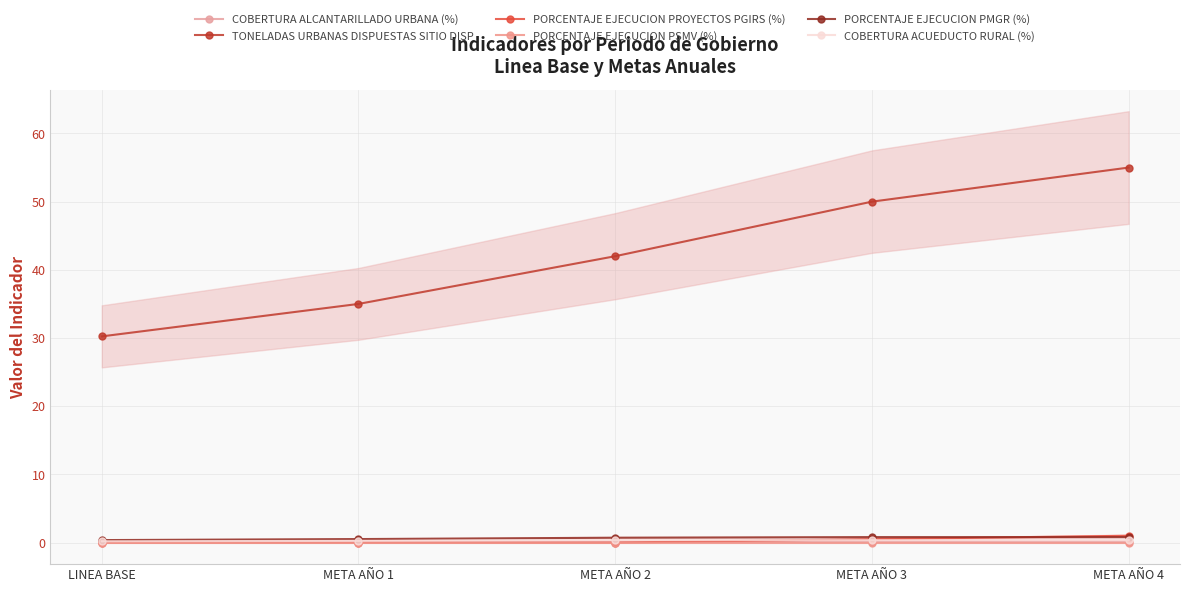

Where do PORCENTAJE EJECUCION PROYECTOS PGIRS (%) and COBERTURA ALCANTARILLADO URBANA (%) first cross each other?

META AÑO 2 and META AÑO 3